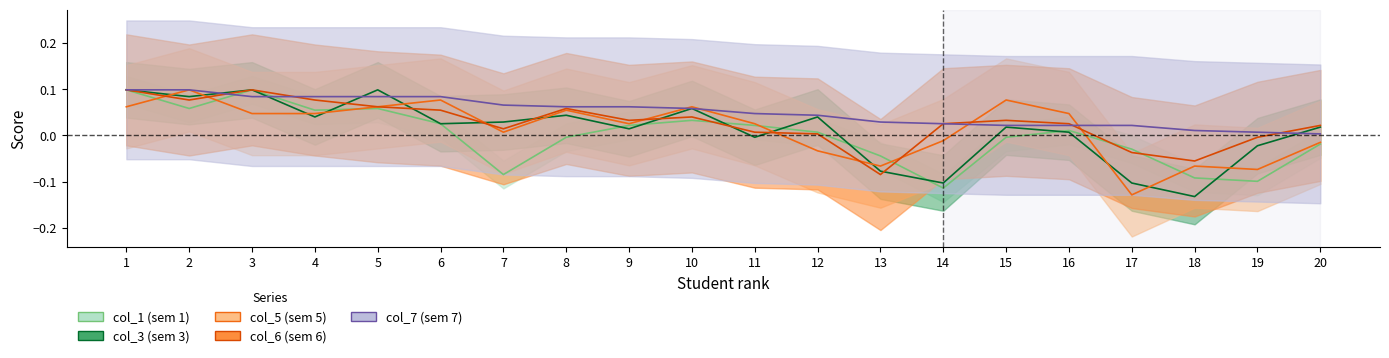

What is the total value across all series at 8?

0.2